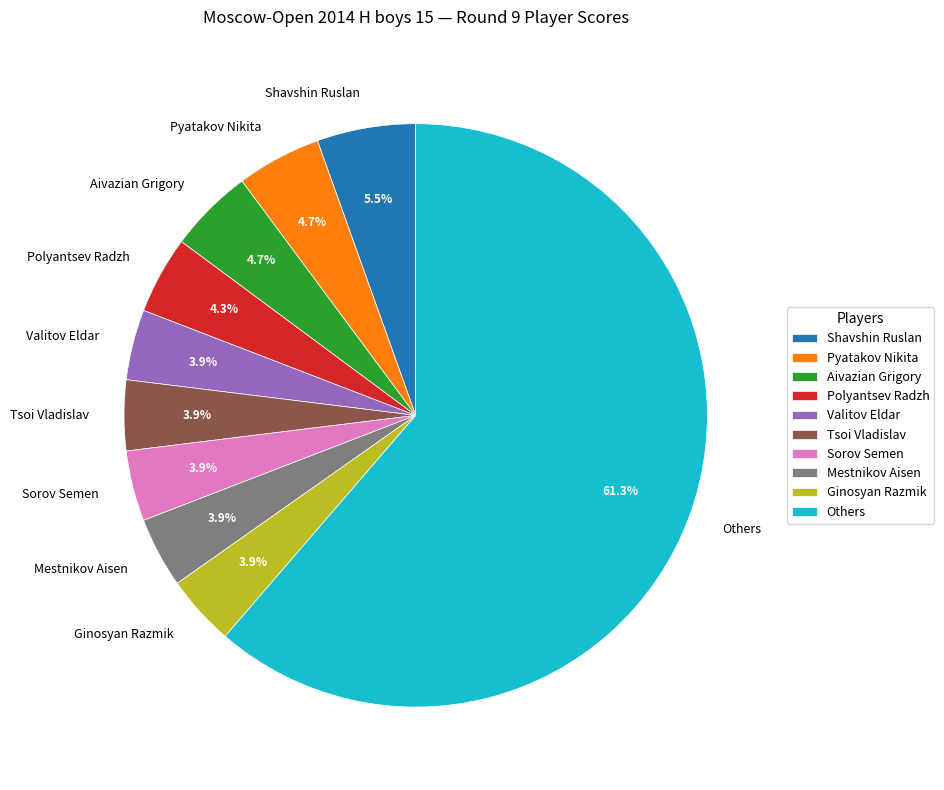

What is the total percentage of Ginosyan Razmik and Polyantsev Radzh?

8.2%